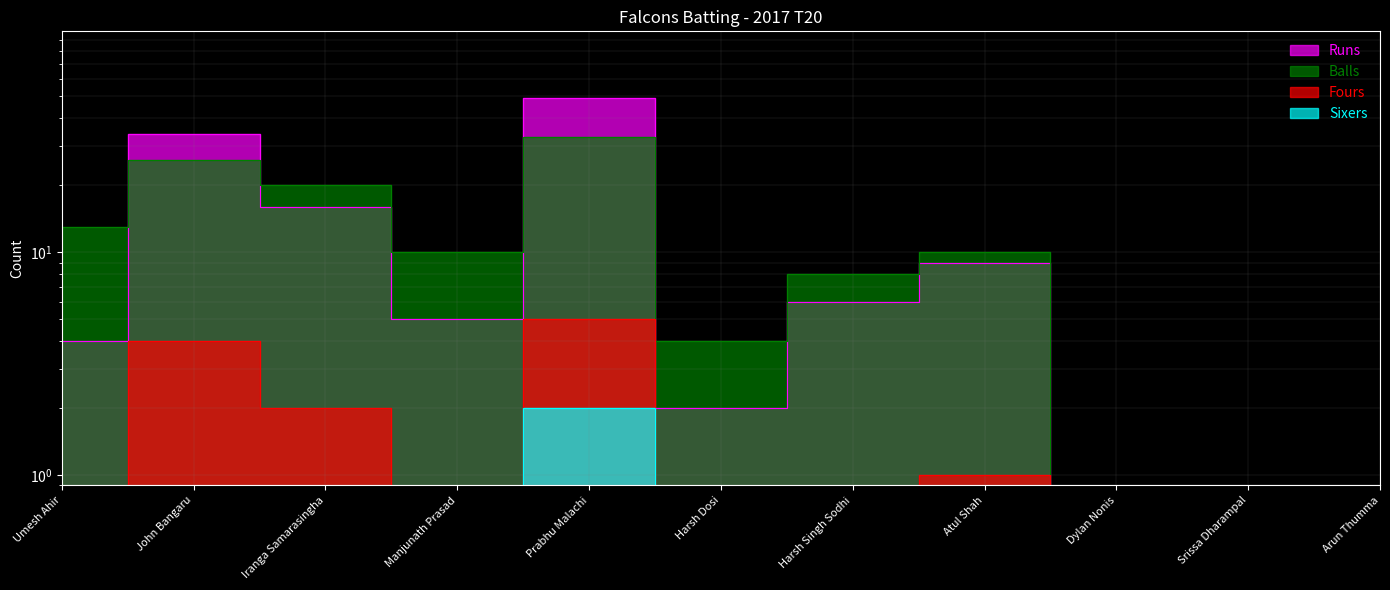

Rank the categories by Fours value from highest to lowest.

Prabhu Malachi, John Bangaru, Iranga Samarasingha, Atul Shah, Umesh Ahir, Manjunath Prasad, Harsh Dosi, Harsh Singh Sodhi, Dylan Nonis, Srissa Dharampal, Arun Thumma